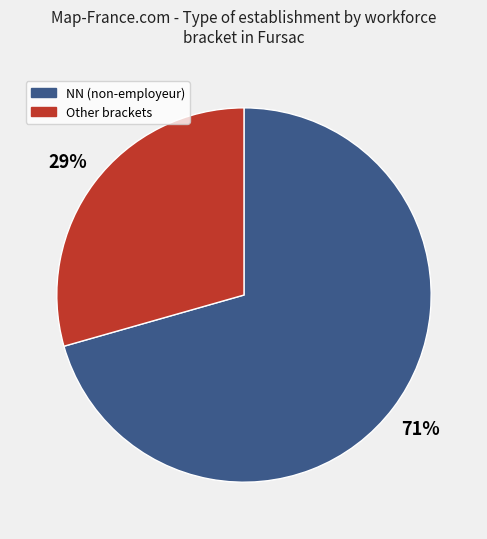

Is there a majority slice in this chart?

Yes